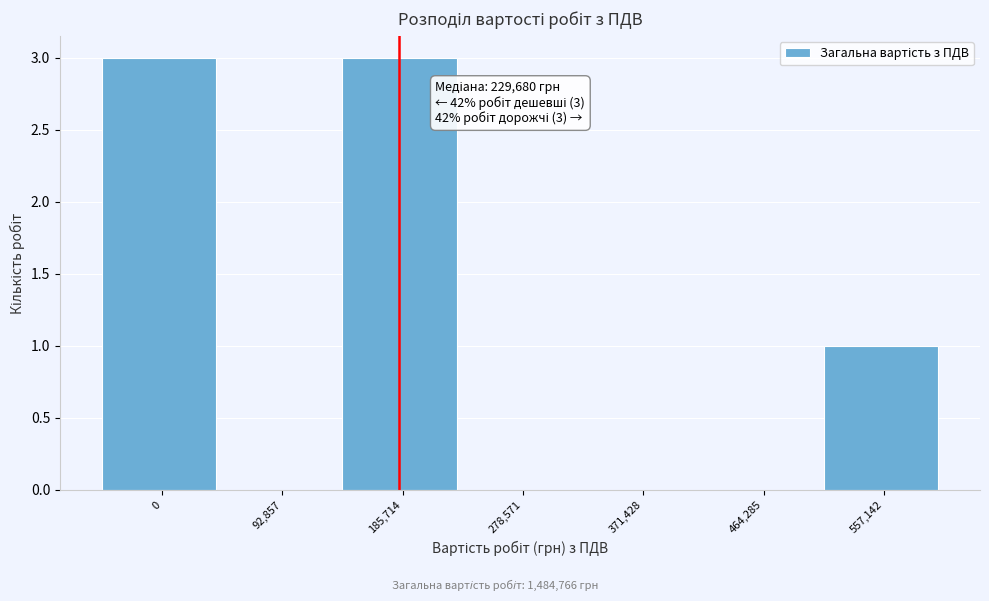

Reading left to right, extract all data points from this chart.

0=3	92,857=0	185,714=3	278,571=0	371,428=0	464,285=0	557,142=1